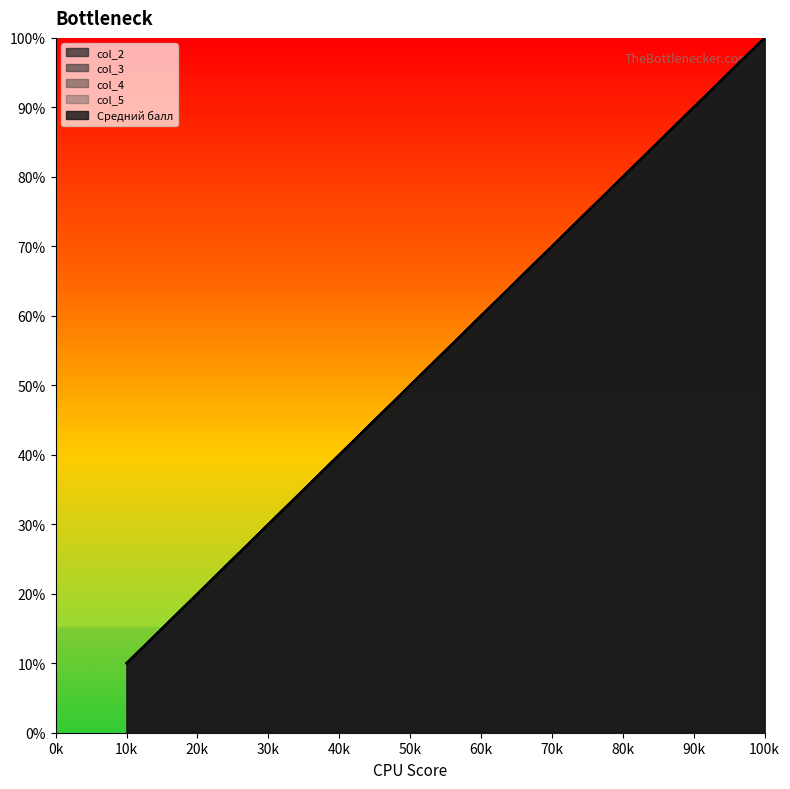

True or false: col_5 and Средний балл intersect in this chart.

False